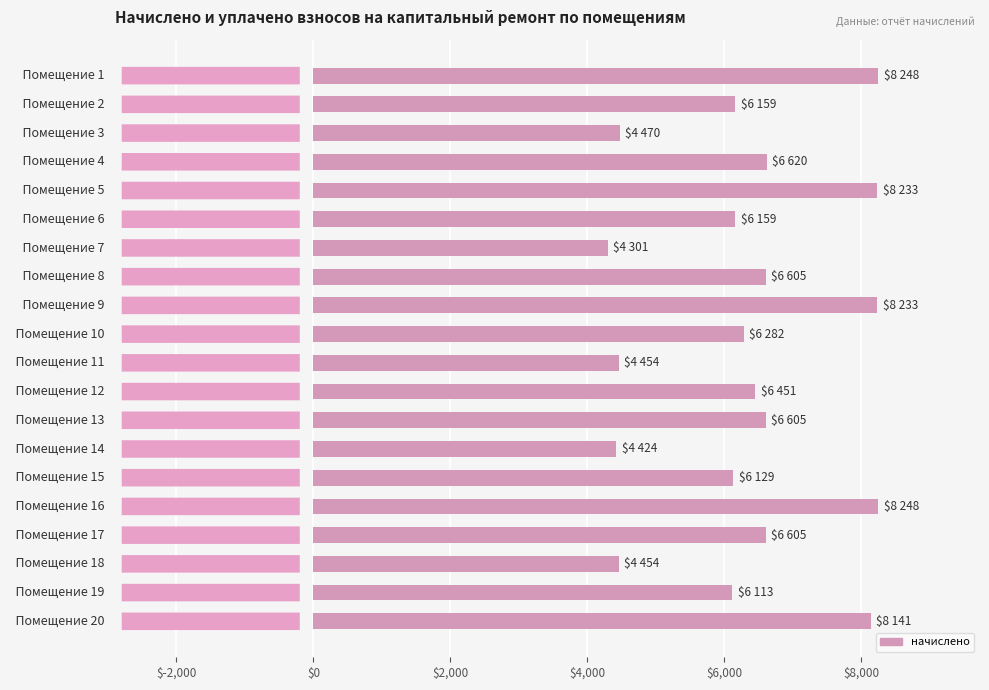

How many bars are there in total?

20